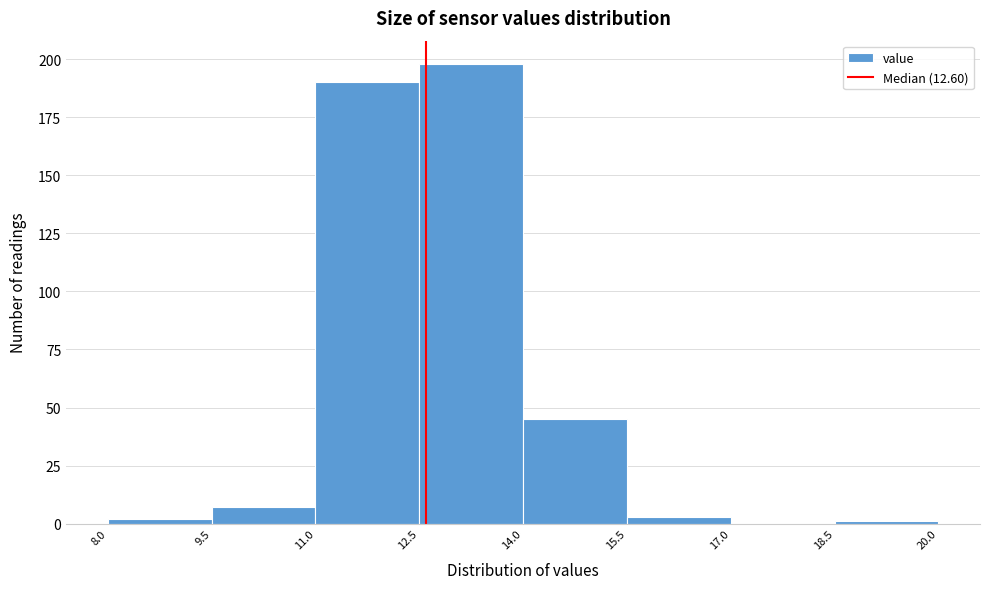

Which range on the x-axis has the tallest bar?

12.5 to 14.0